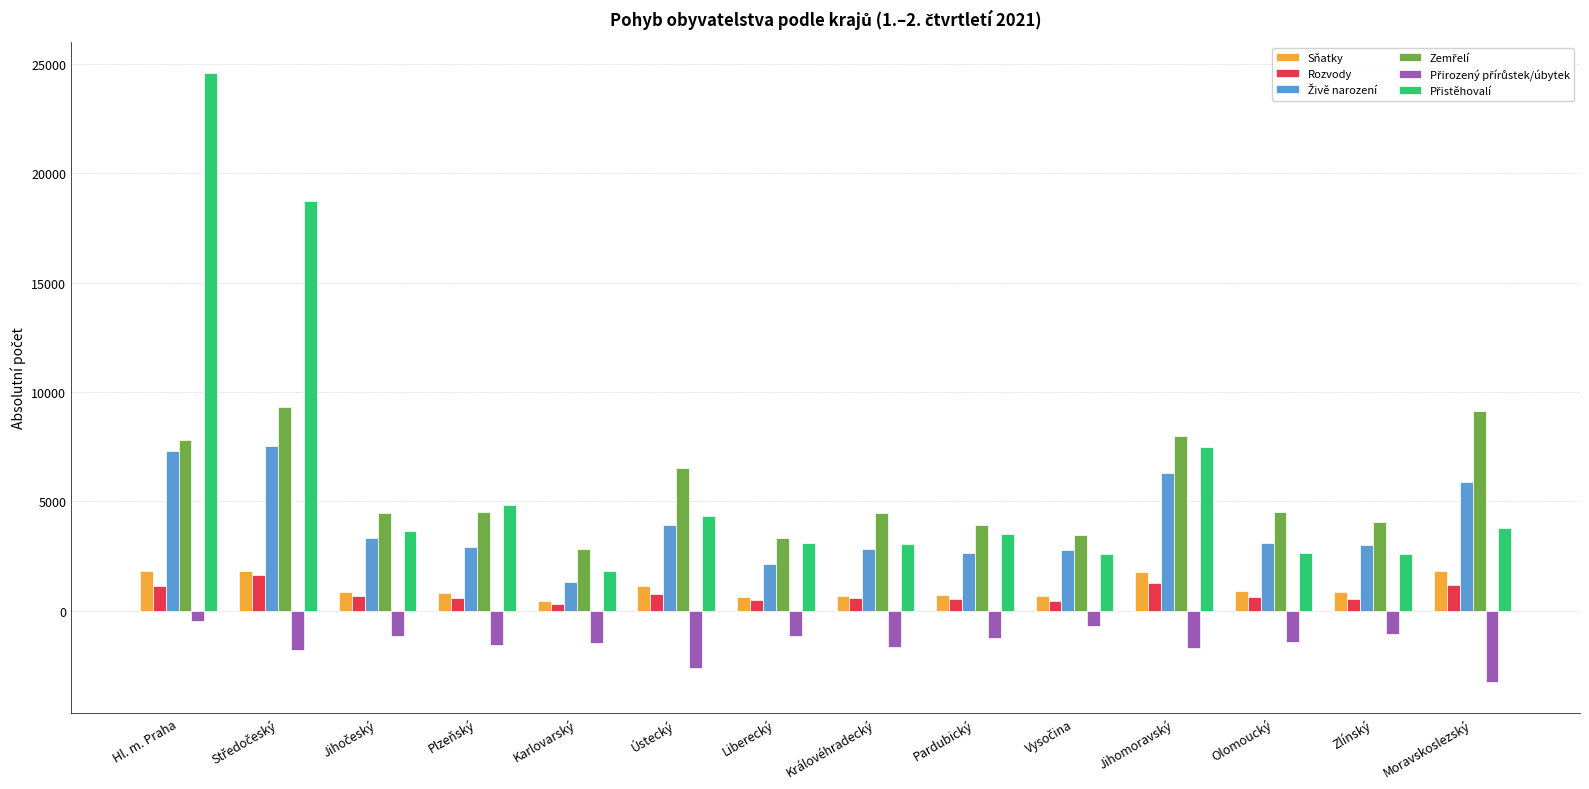

True or false: Sňatky has a value of 1771 at Jihomoravský.

True